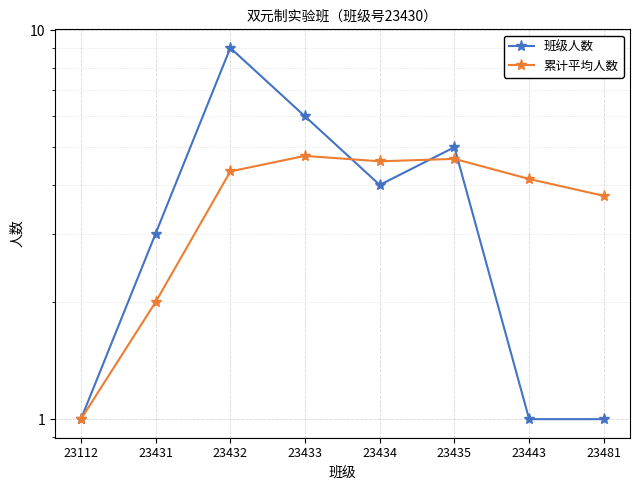

How many distinct data groups are displayed?

2